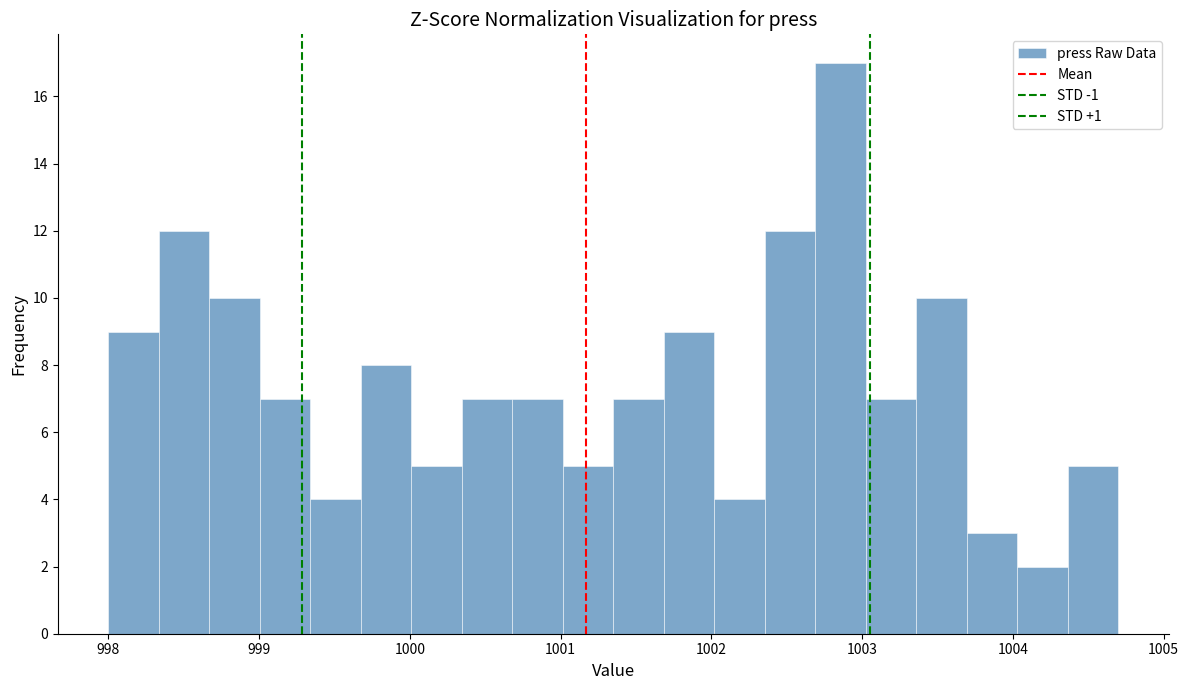

Read against the x-axis, roughly where is the centre of the tallest bar?

1002.9